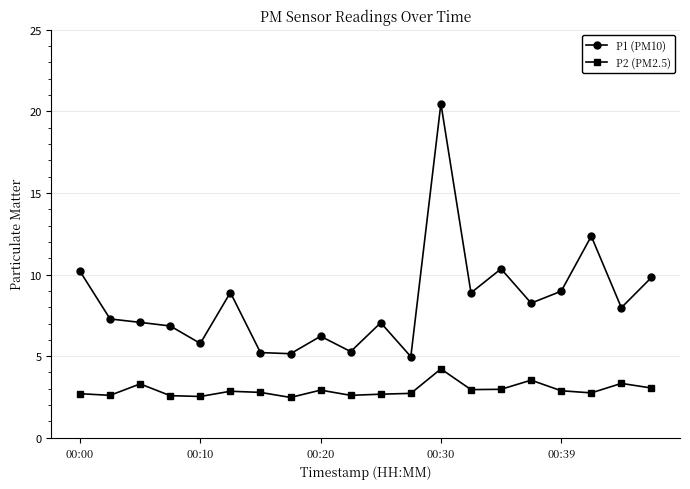

What are all the series names shown in the legend?

P1 (PM10), P2 (PM2.5)